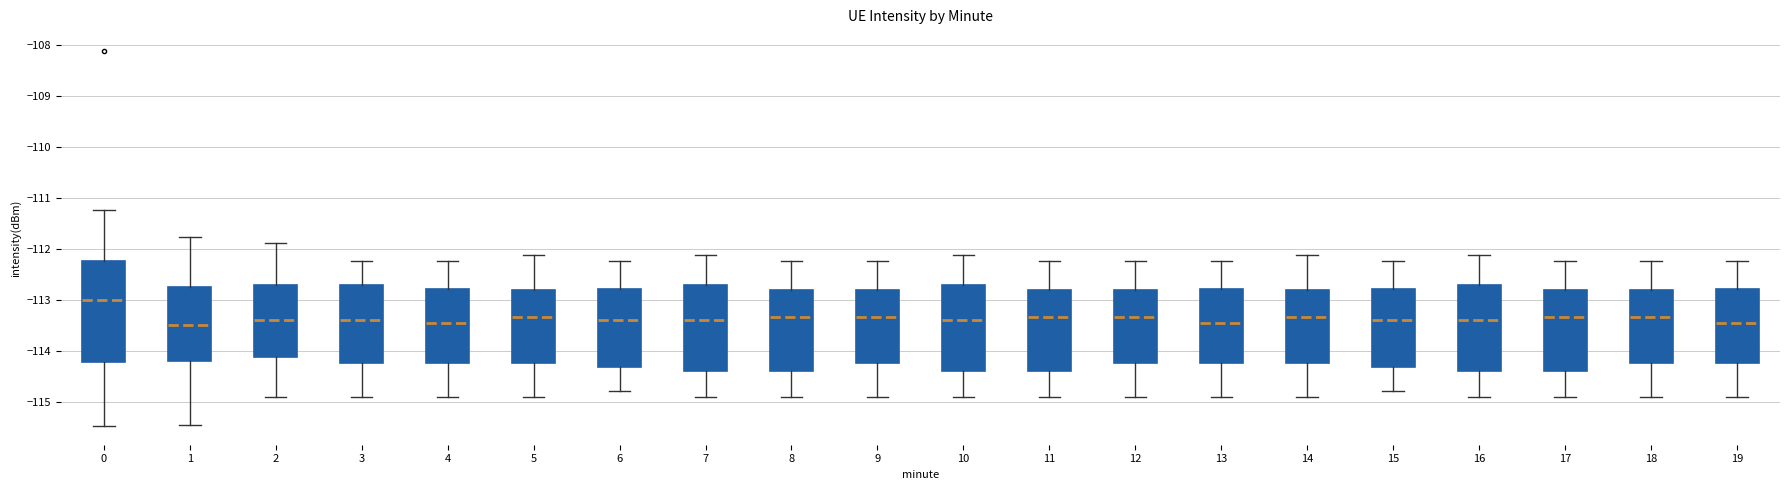

Which box has the highest median line?

0